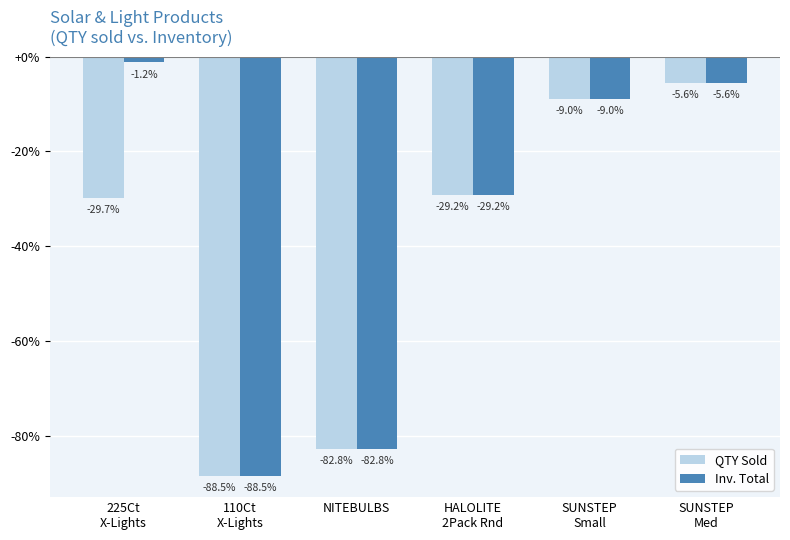

Rank the series by their maximum value, from lowest to highest.

QTY Sold, Inv. Total